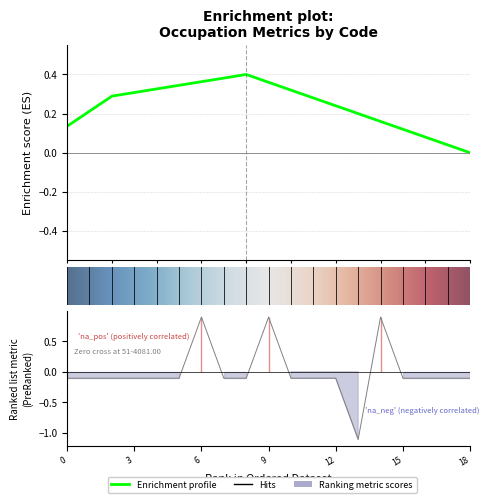

True or false: the data shows -0.1 at 51-4035.00.

False